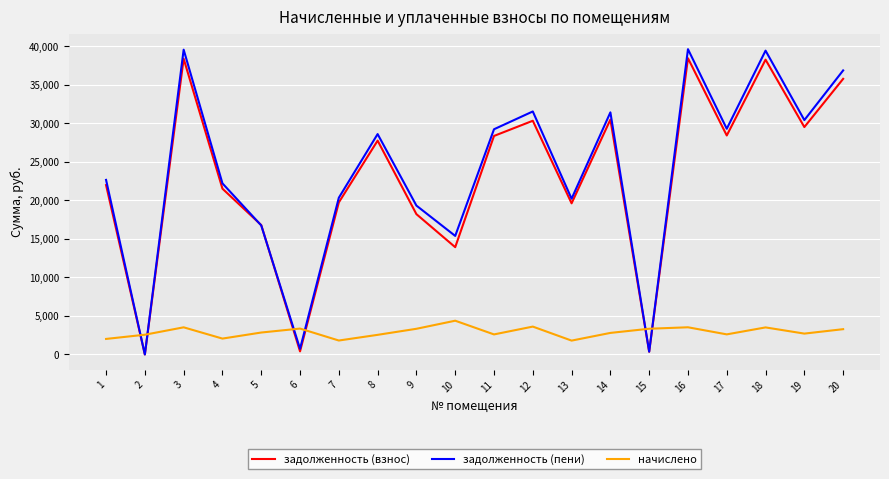

Rank the series by their maximum value, from lowest to highest.

начислено, задолженность (взнос), задолженность (пени)